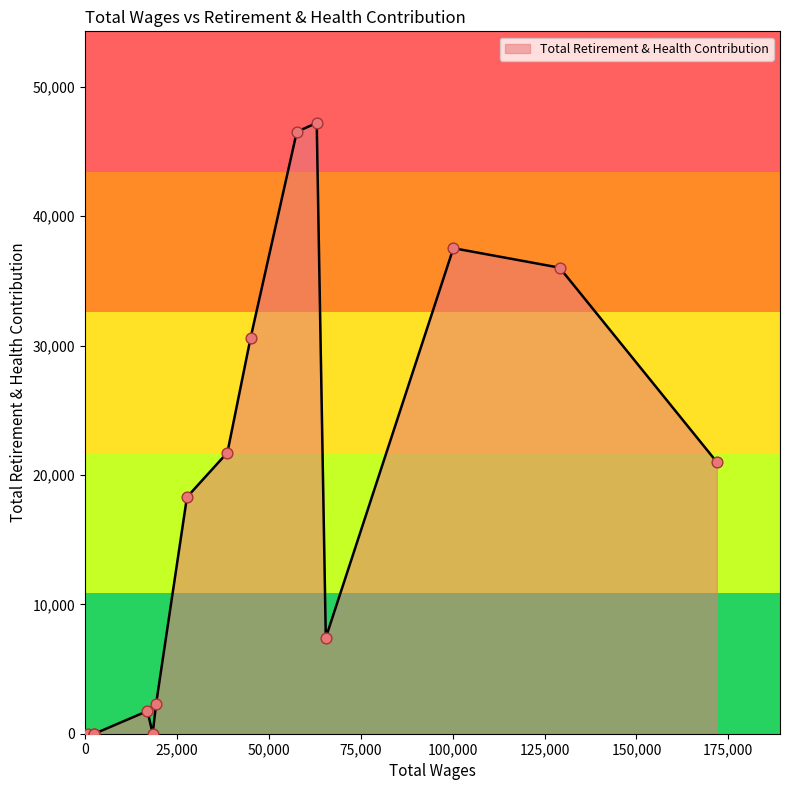

What is the greatest value displayed?

47215